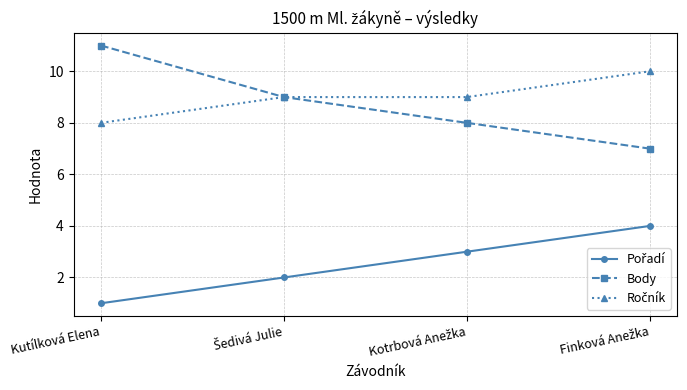

At how many categories does at least one series exceed 7?

4